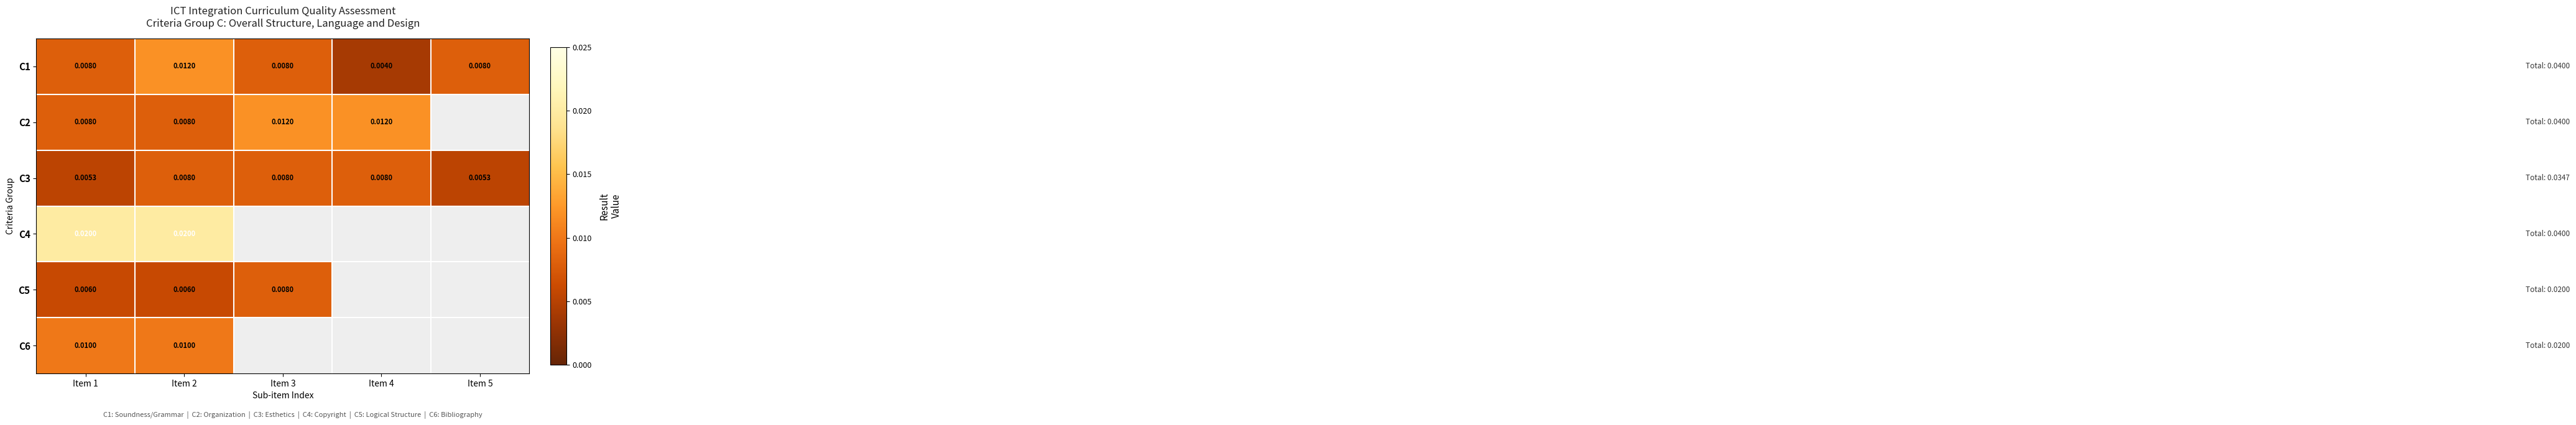

Is it true that C2 equals 0.0 at Item 1?

False